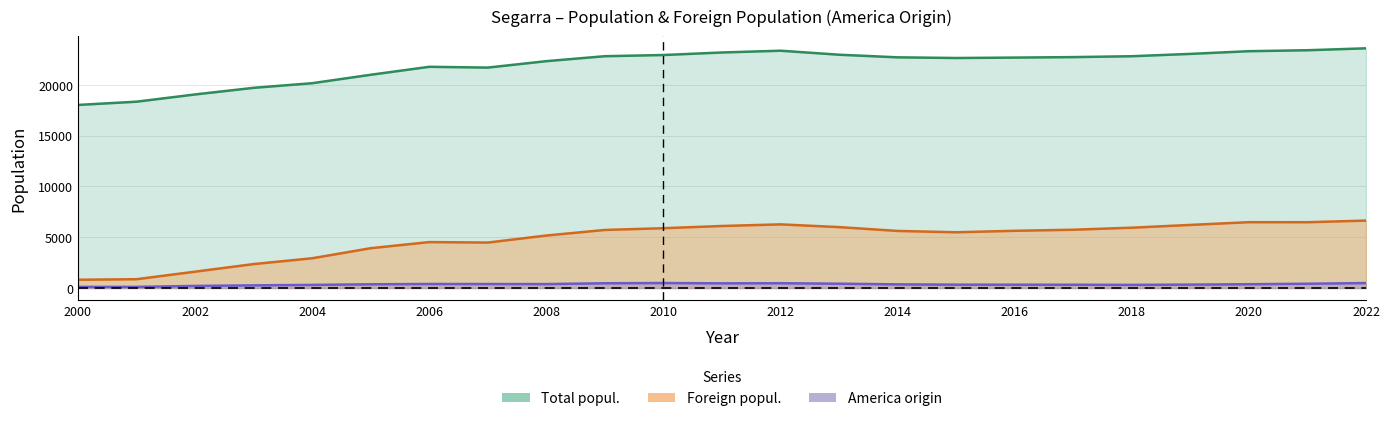

What is the sum of all Total popul. values?

504404